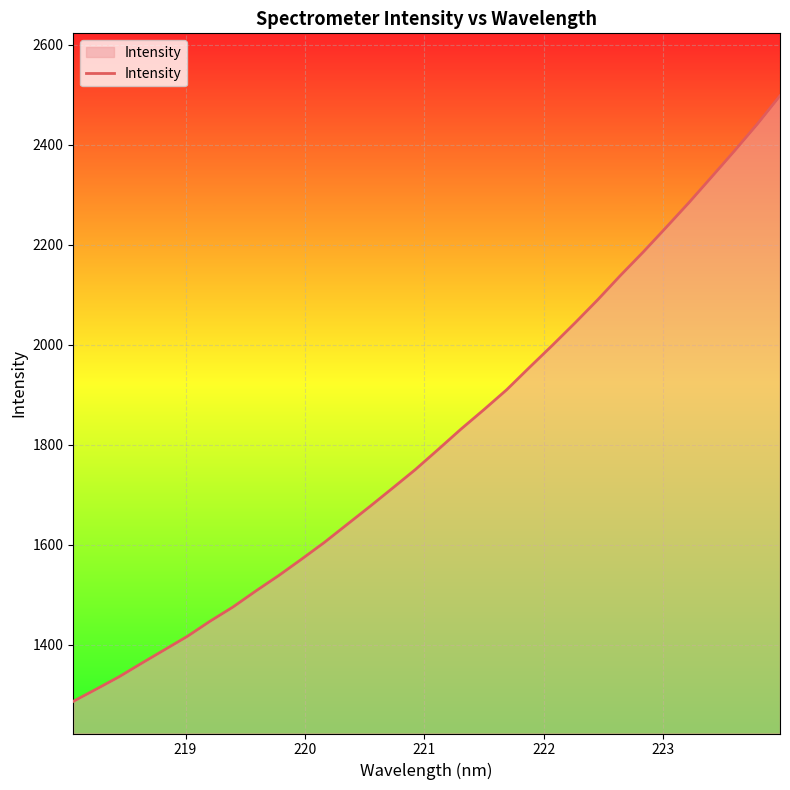

What is the maximum value shown in the chart?

2497.9